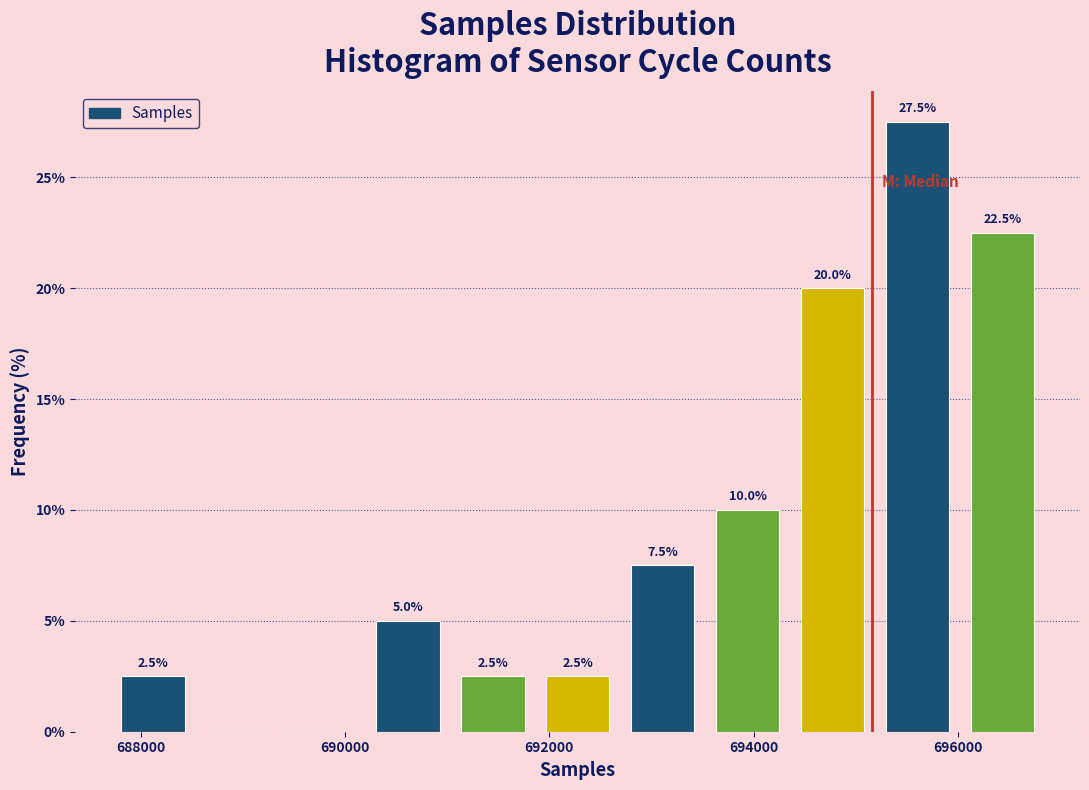

Which range on the x-axis has the tallest bar?

695200 to 696000